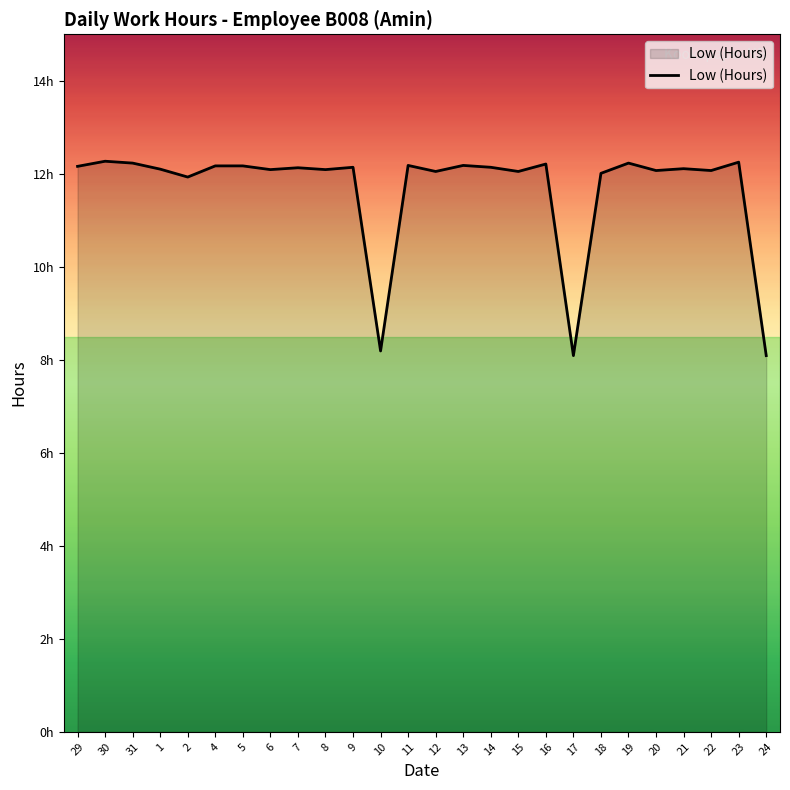

Does the chart have visible grid lines?

No